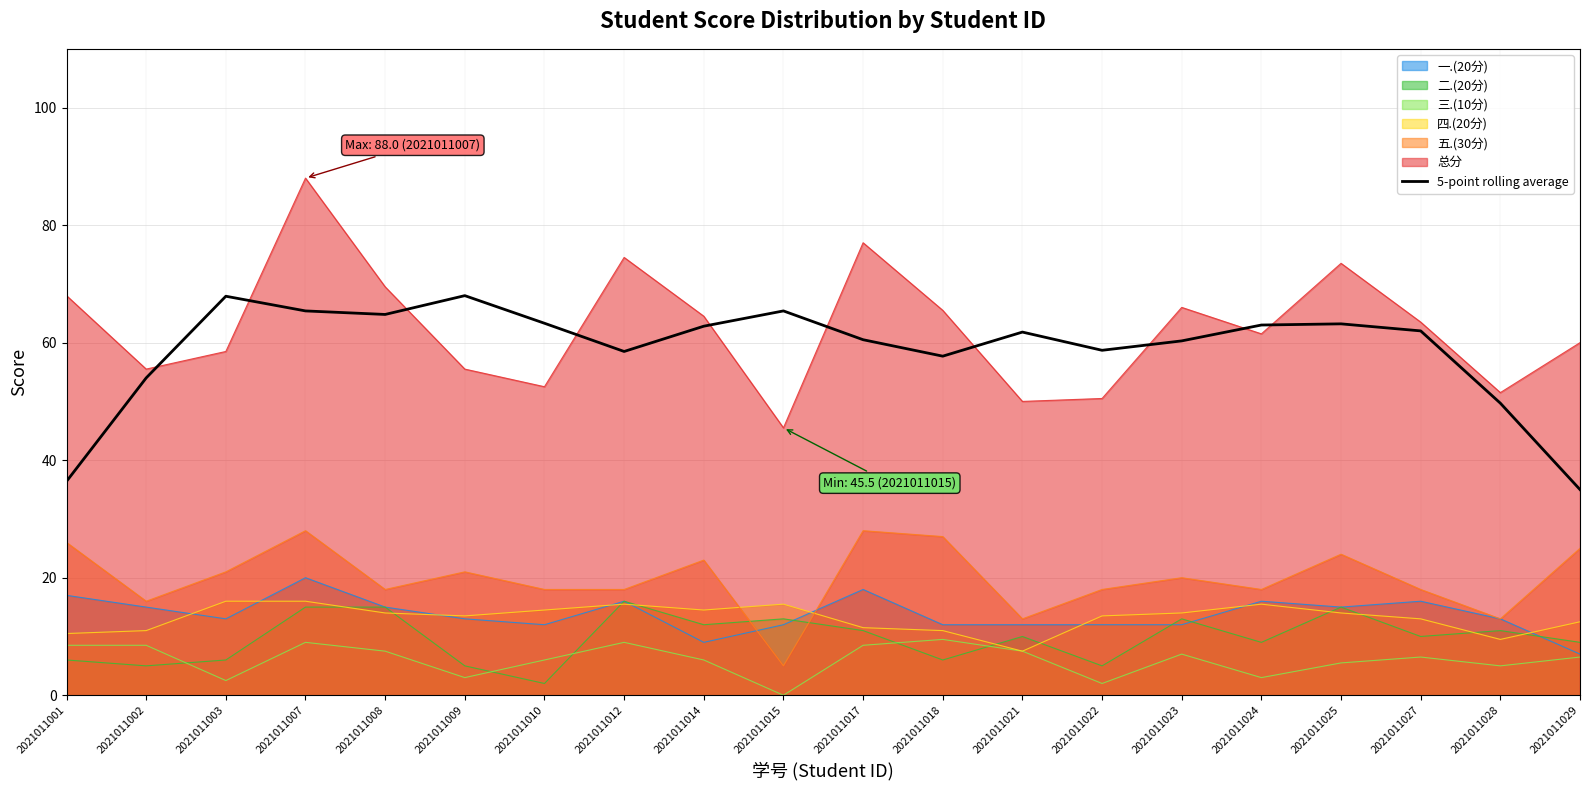

At which category does the chart reach its peak across all series?

2021011007